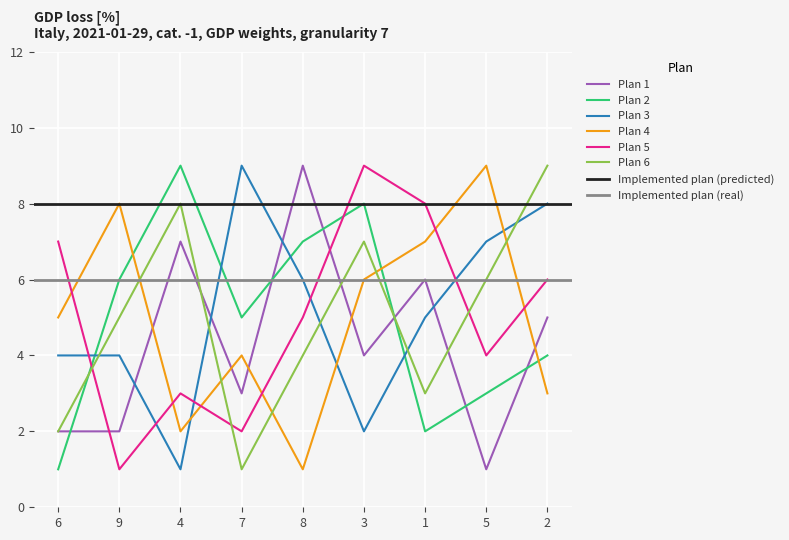

What is the label of the 4th point from the right?

3